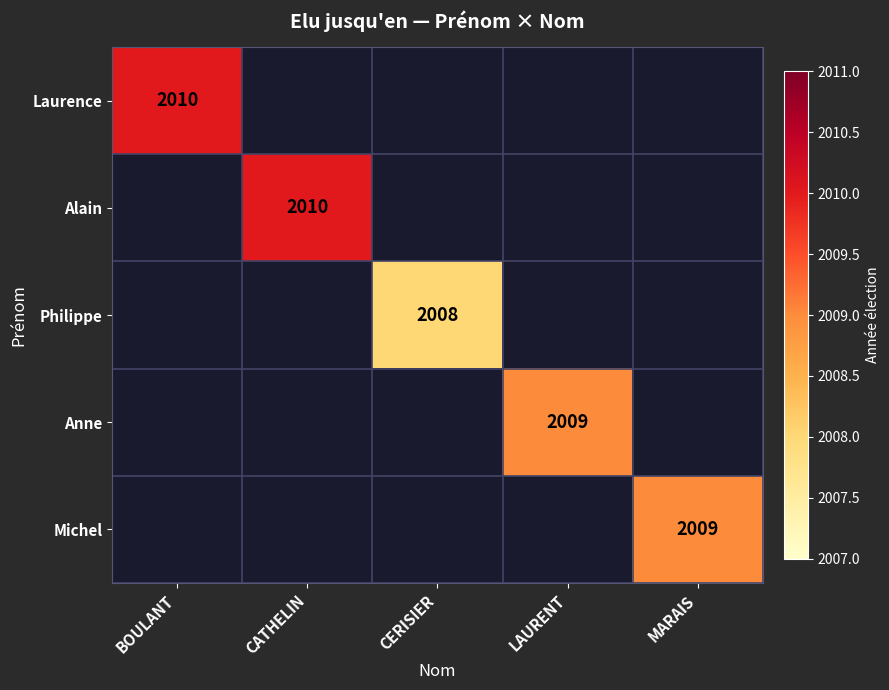

At which category does the chart reach its minimum across all series?

CERISIER